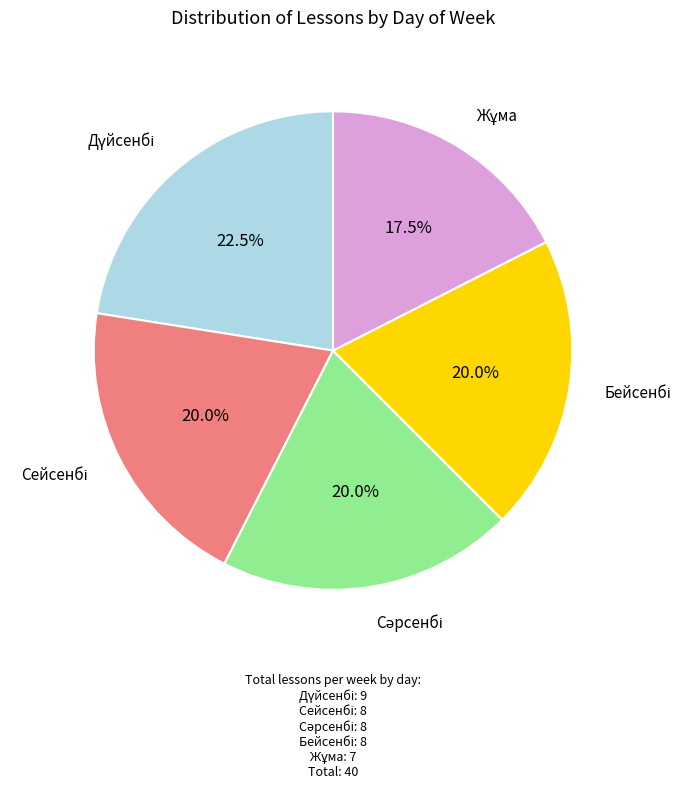

Is there any slice that represents more than half of the pie?

No